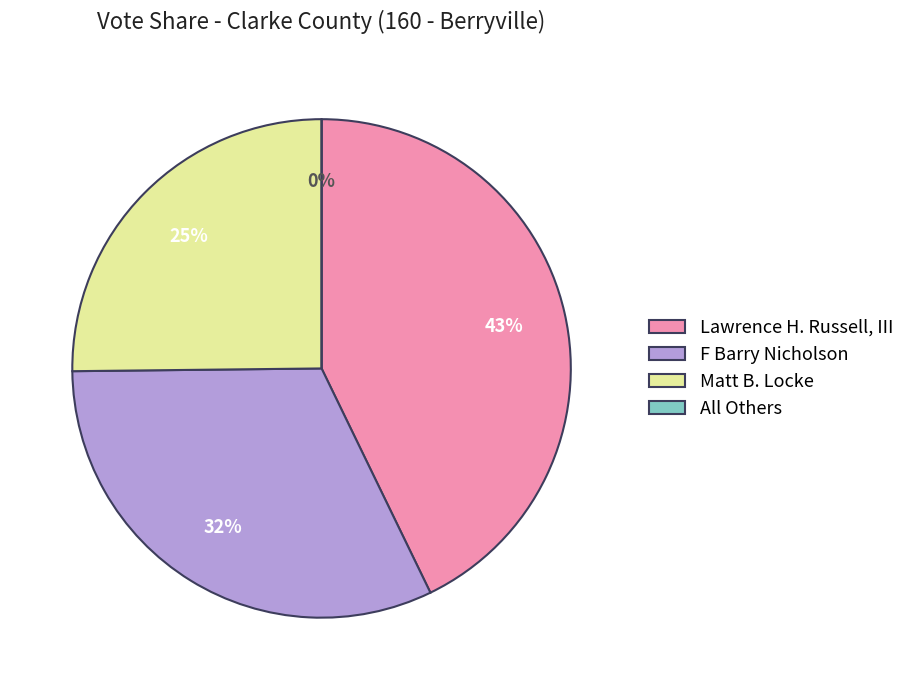

Does All Others account for over 50% of the chart?

No